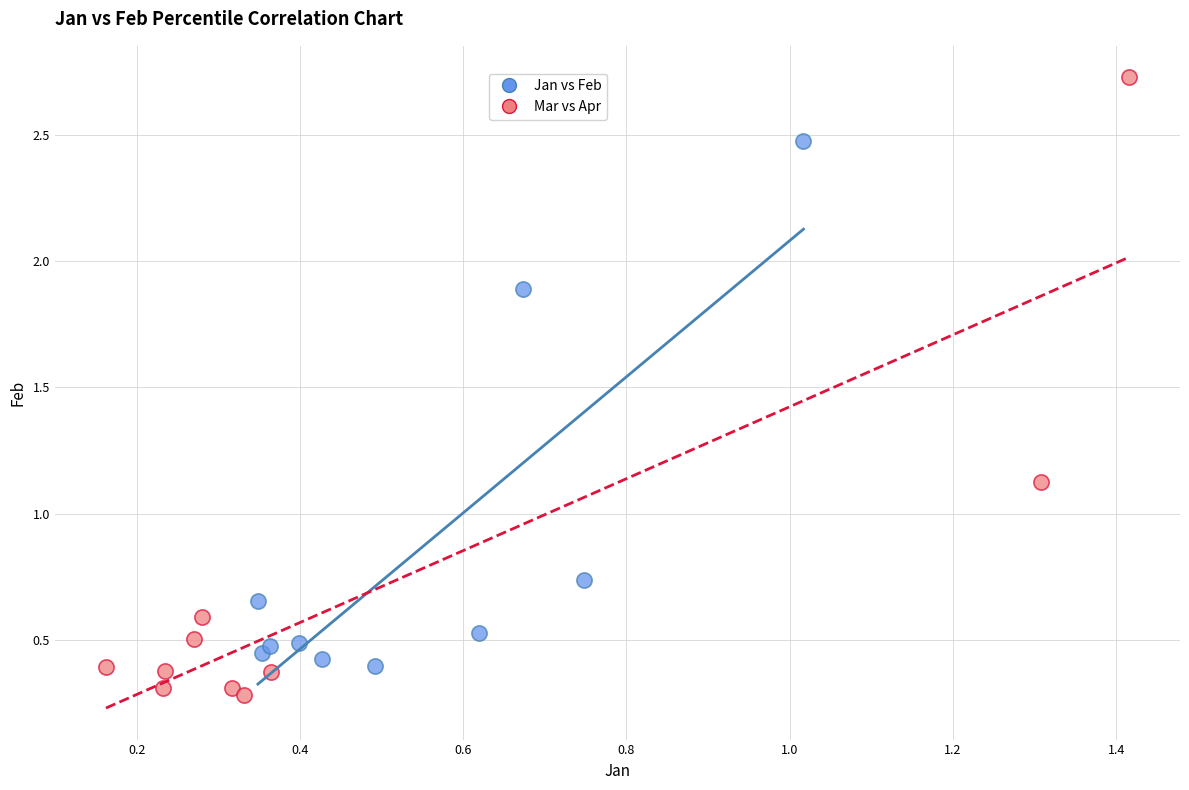

What are all the series names shown in the legend?

Jan vs Feb, Mar vs Apr